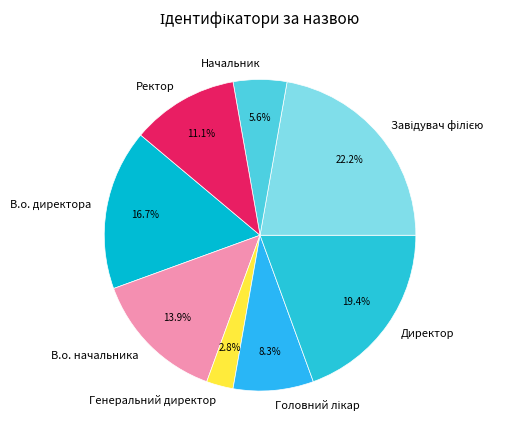

How many segments does this pie chart have?

8